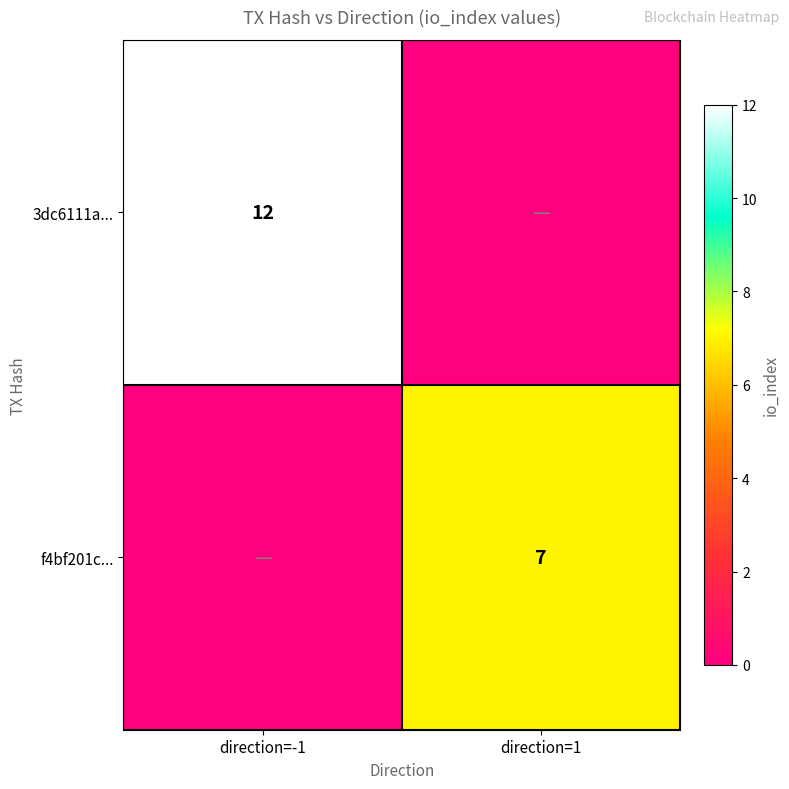

True or false: 3dc6111a... has a value of 12 at direction=-1.

True